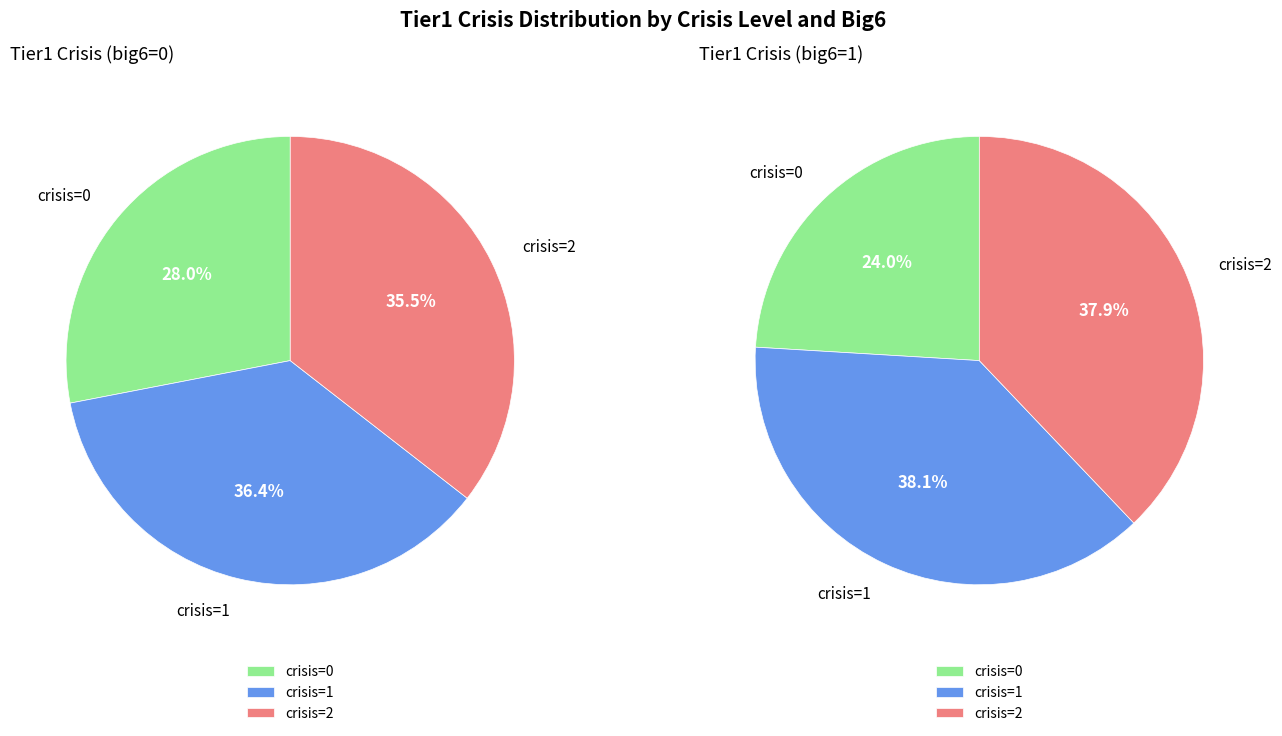

To the nearest percent, what percentage of the pie is 0?

24%